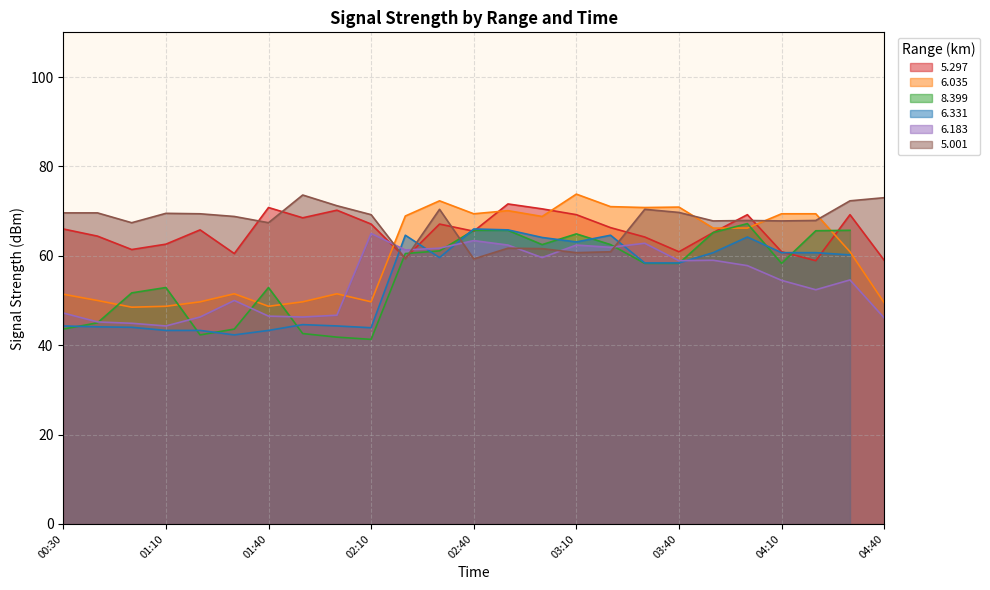

What is the value of the   5.001 point at the 15th from the left?

61.6